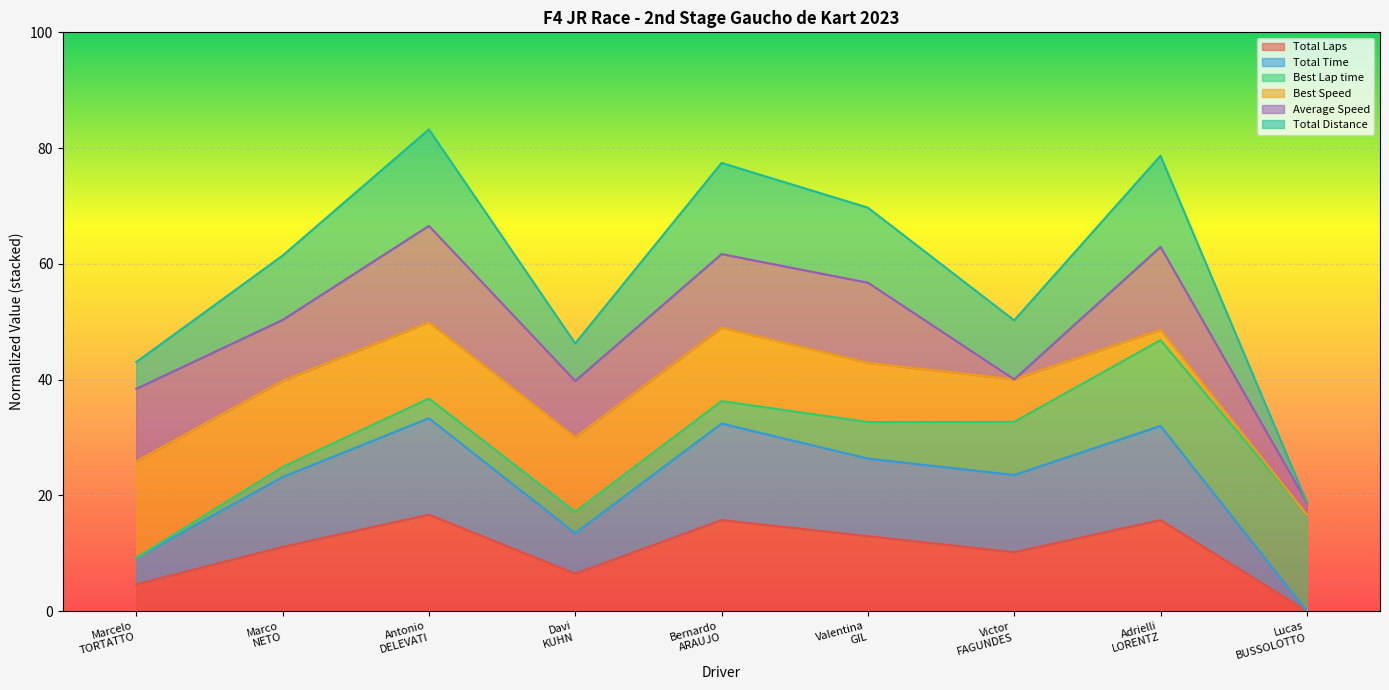

At which label does Total Time first exceed 23?

Marco NETO